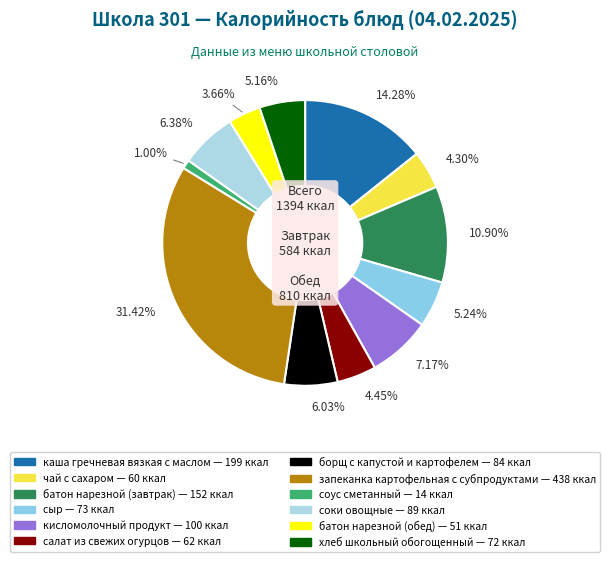

Is the sum of чай с сахаром and соки овощные greater than half?

No